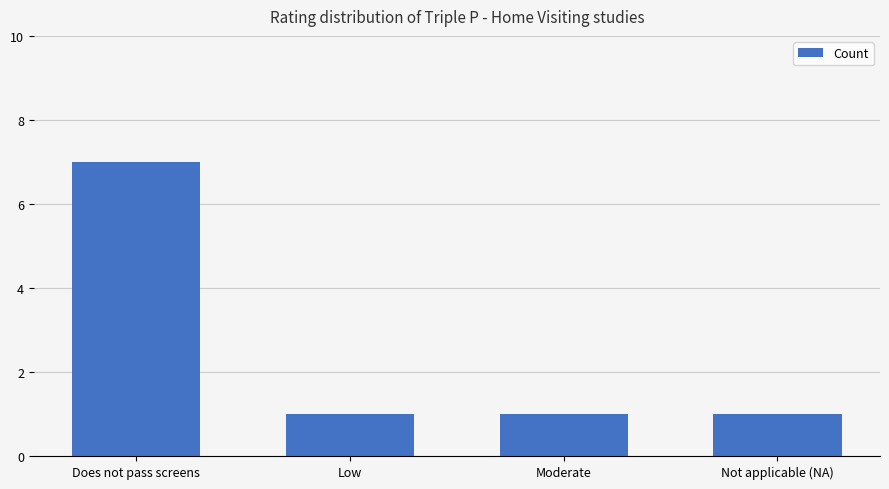

What position from the right is Moderate?

2